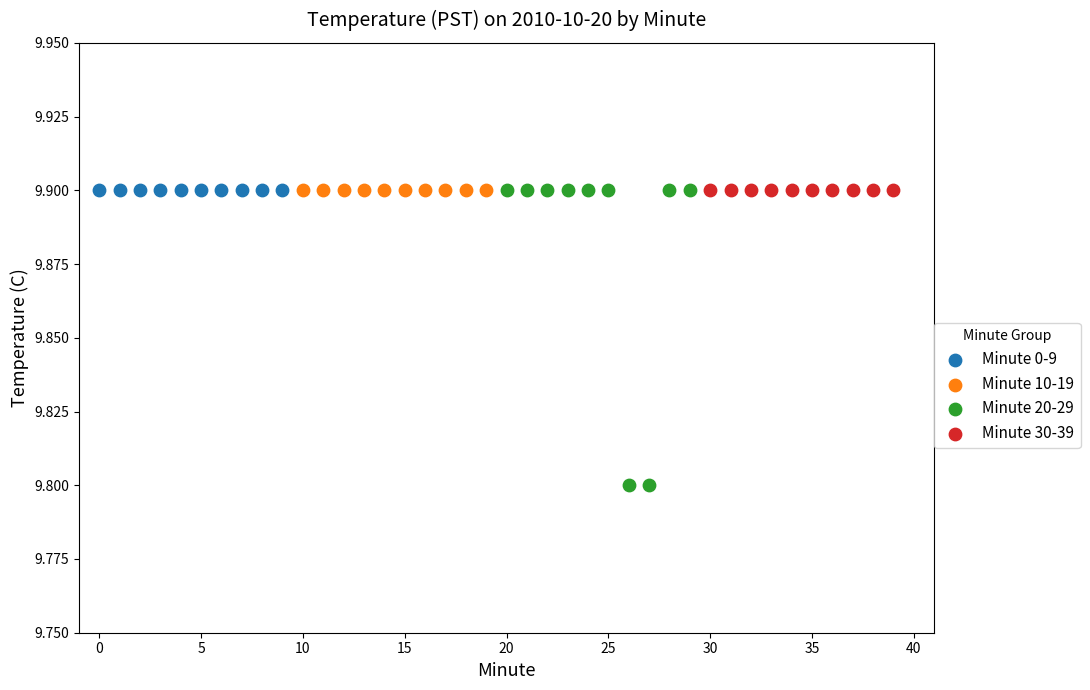

Which series reaches the minimum Y coordinate?

Minute 20-29